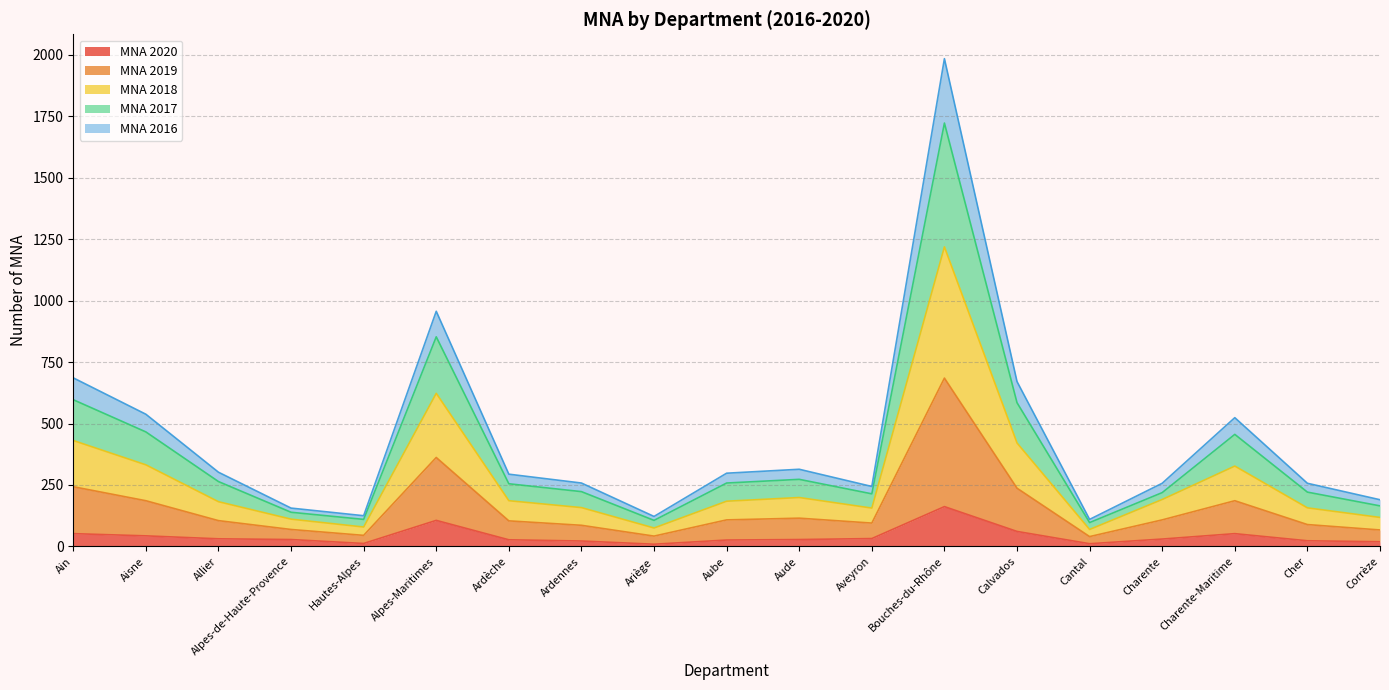

Rank the series by their maximum value, from lowest to highest.

mna_2020, nombre_mna_2016, mna_2019, nombre_mna_2017, nombre_mna_2018